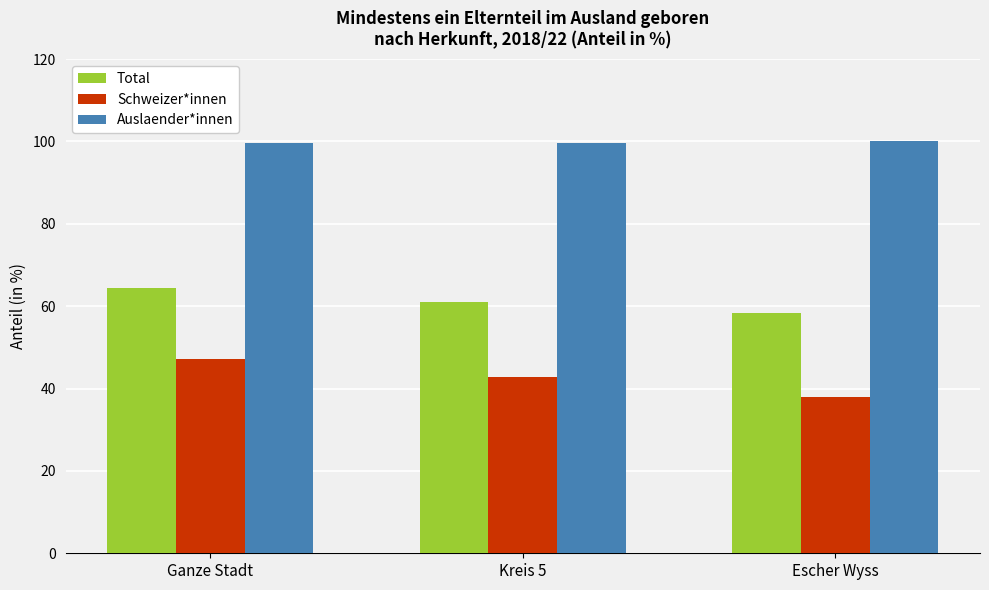

Is it true that Schweizer*innen equals 20.7 at Ganze Stadt?

False